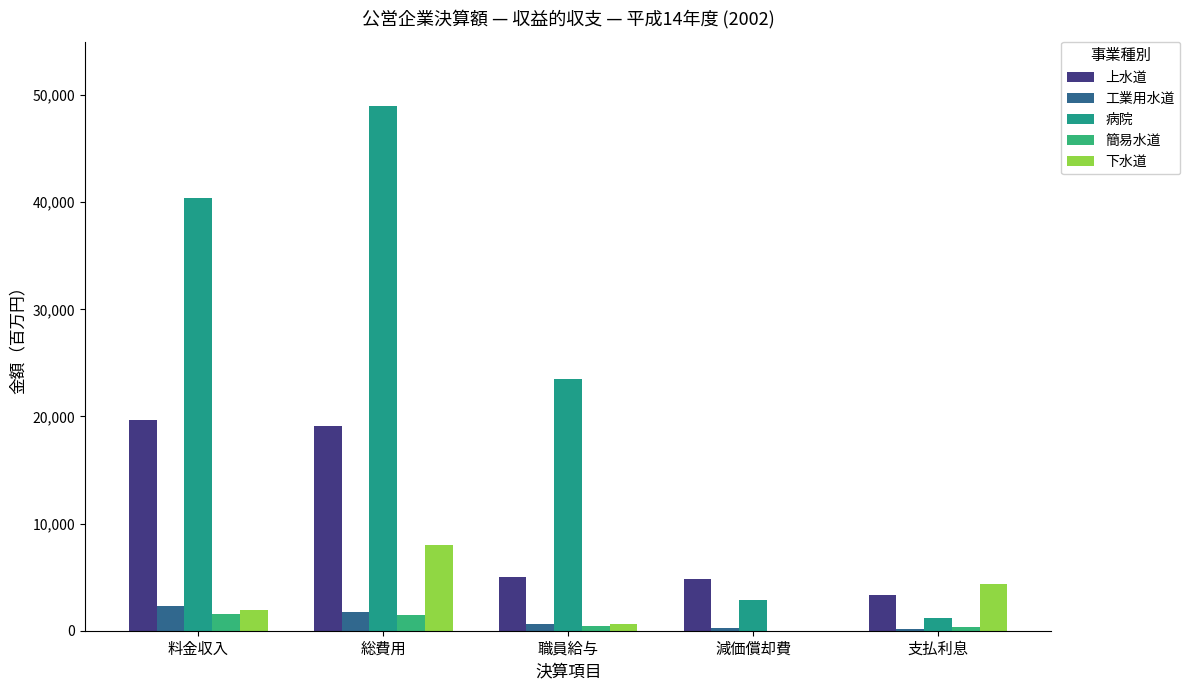

What are all the series names shown in the legend?

上水道, 工業用水道, 病院, 簡易水道, 下水道